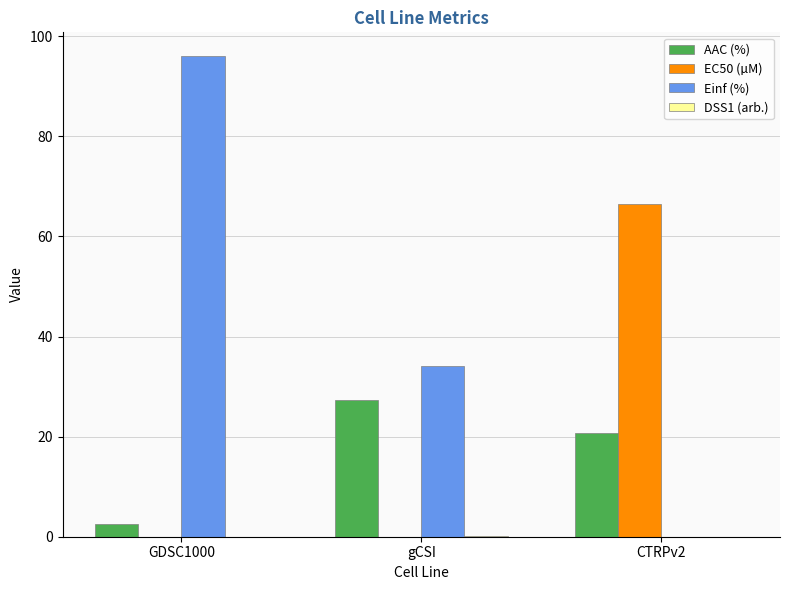

Which series has the largest total across all categories?

Einf (%)